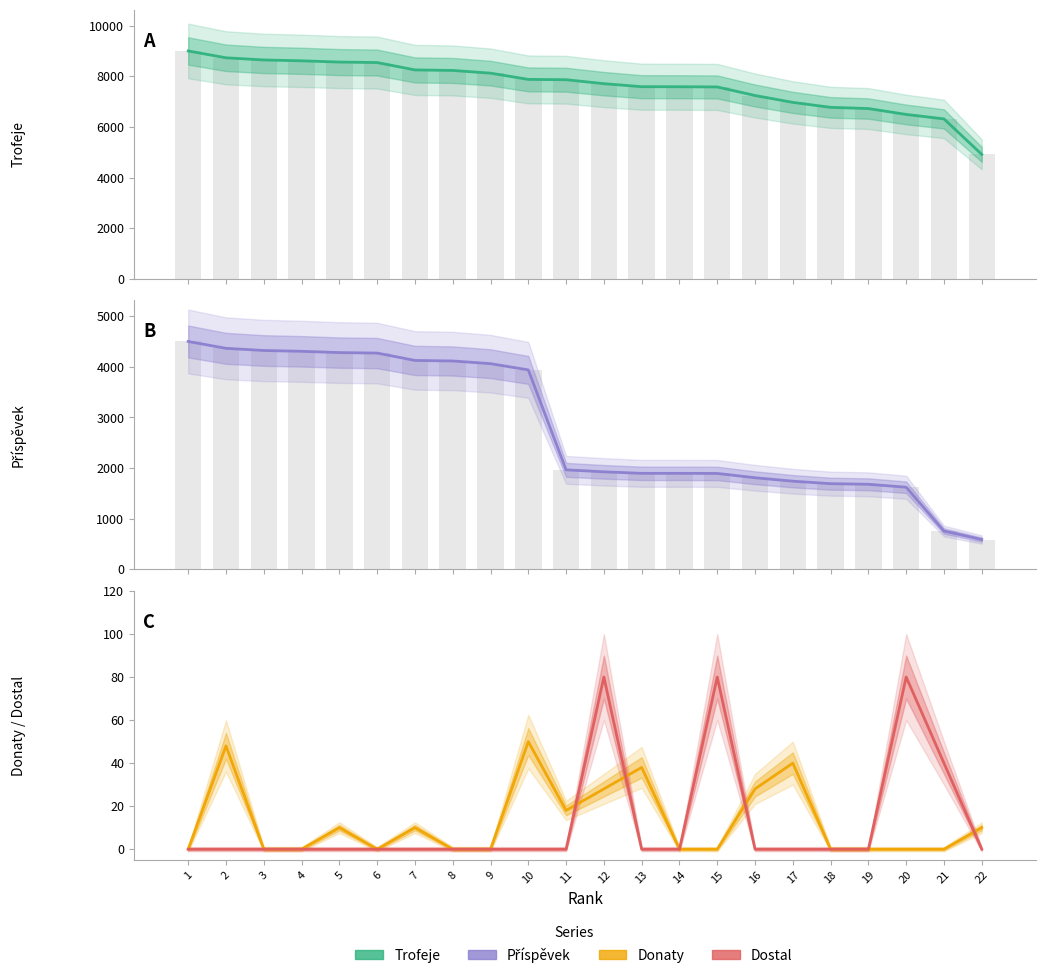

At 20, list the series in order from largest to smallest.

Trofeje, Příspěvek, Dostal, Donaty